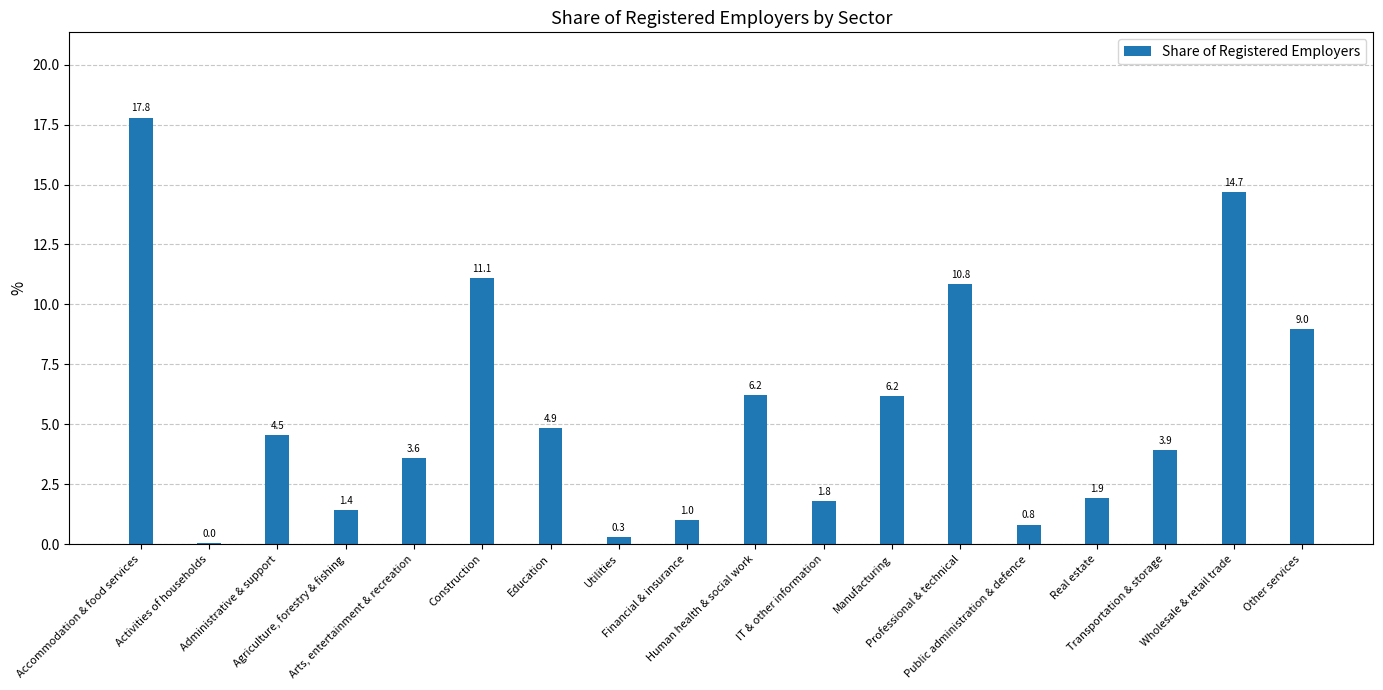

What is the maximum value shown in the chart?

17.8